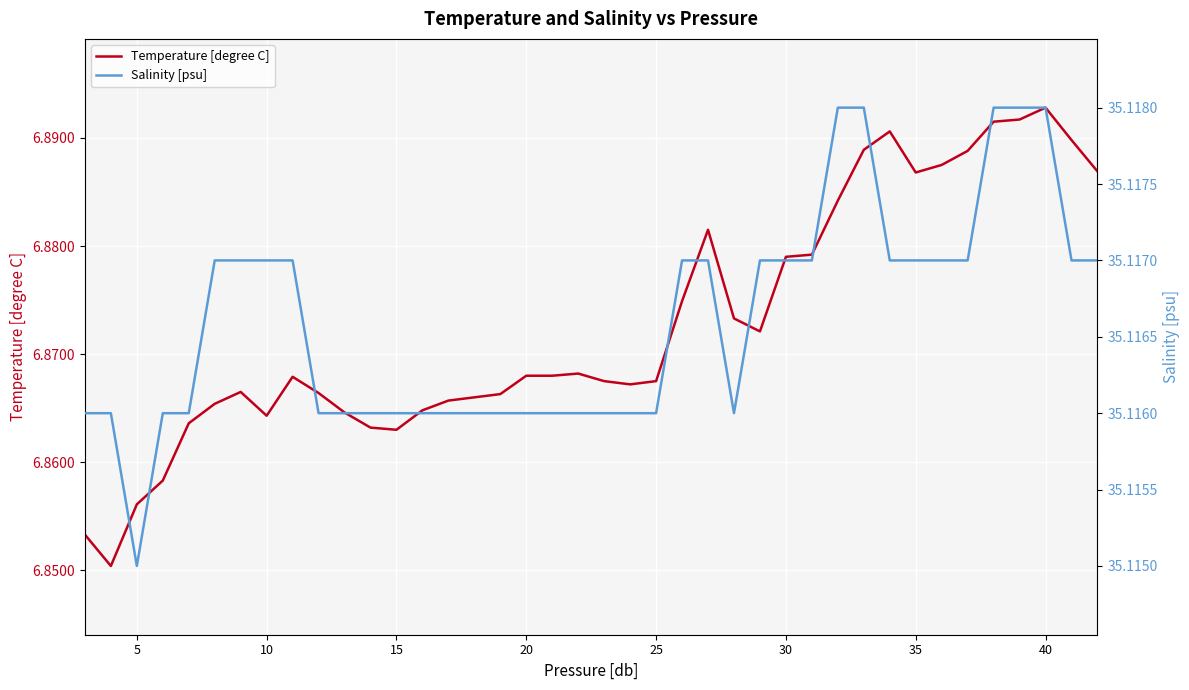

At which label does Temperature [degree C] reach its peak?

40